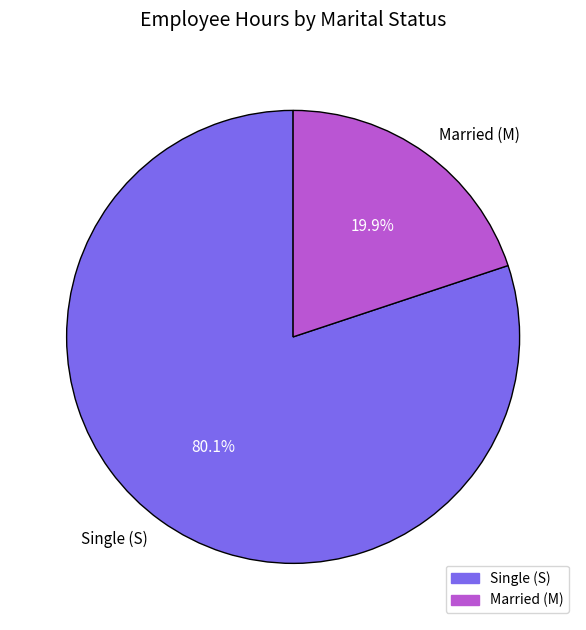

Combined, do Single (S) and Married (M) account for over 50%?

Yes